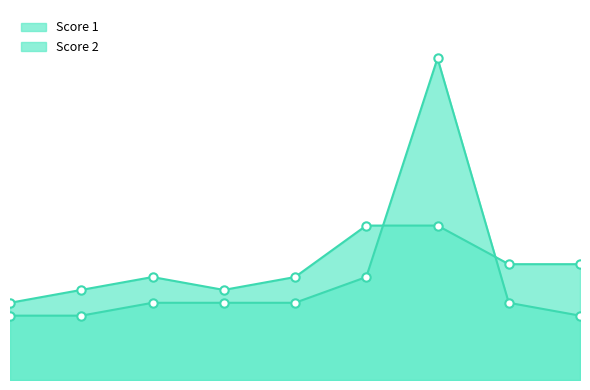

Rank the series by their maximum value, from lowest to highest.

Score 1, Score 2